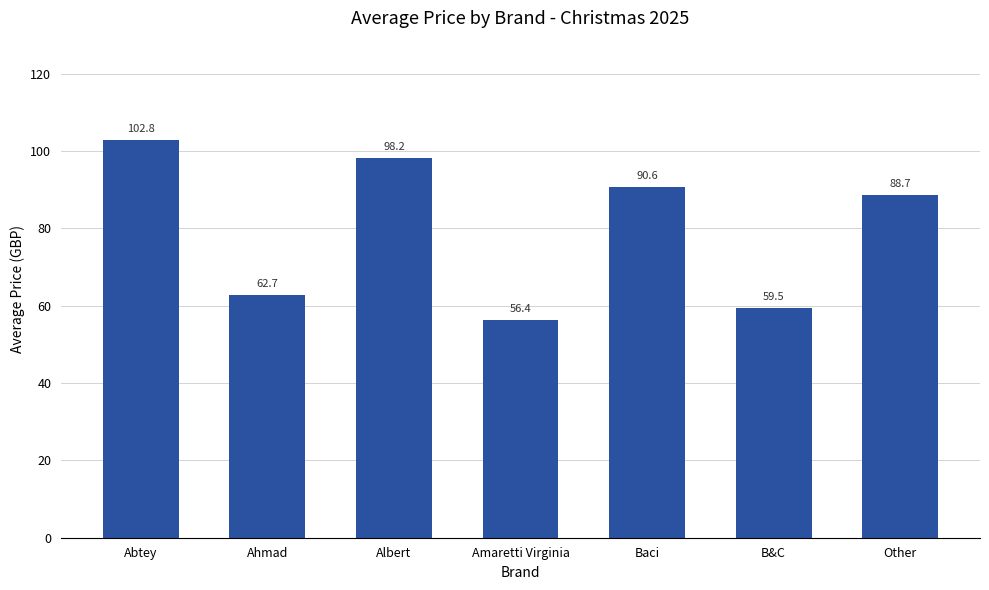

Is it true that the value at B&C is 105.0?

False